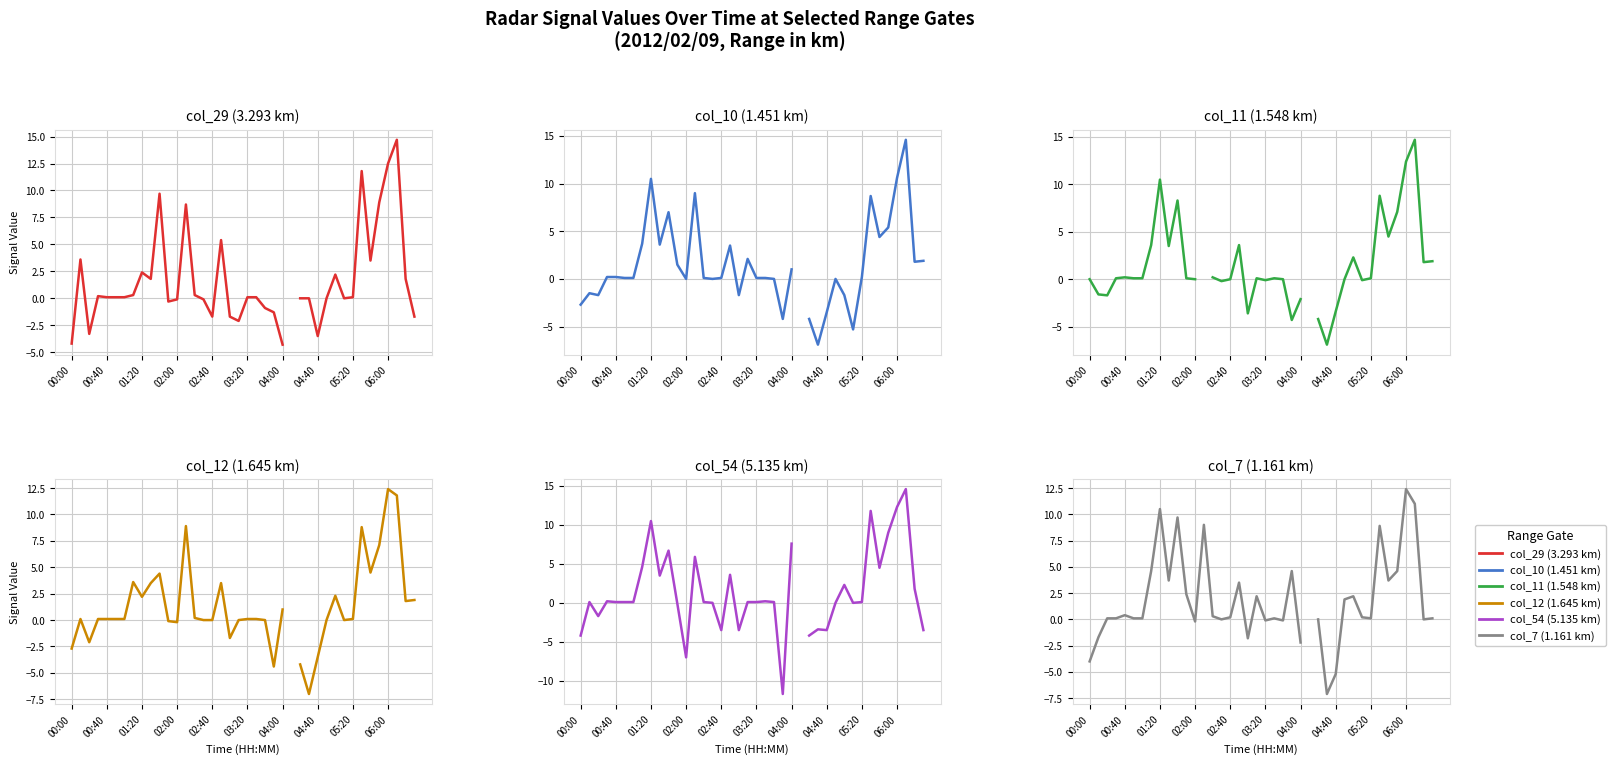

True or false: col_29 (3.293) and col_54 (5.135) cross at least once.

True